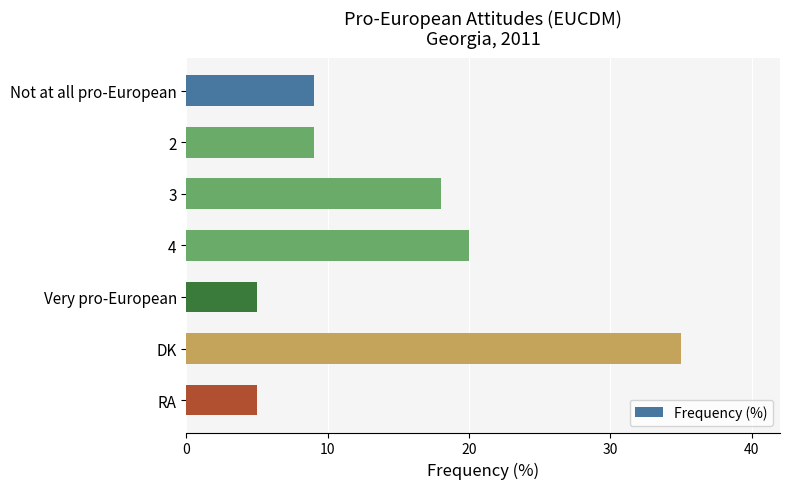

What is the difference between the maximum and minimum values?

30